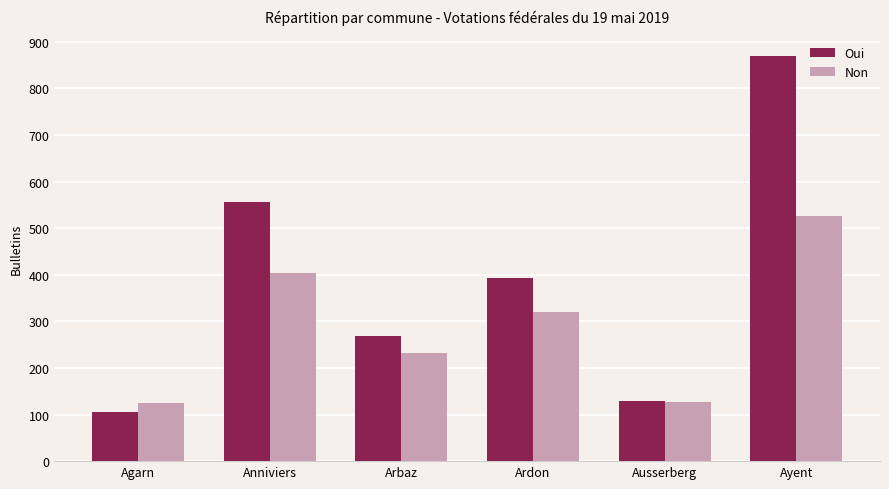

List the series in order of their peak value, highest first.

Oui, Non